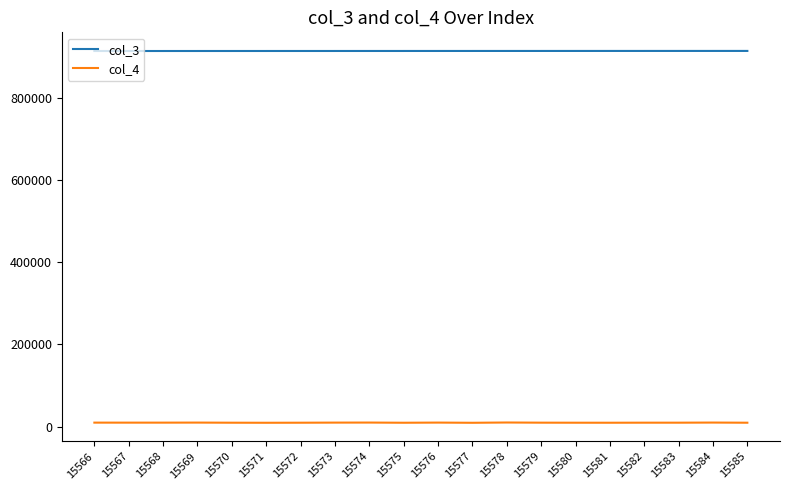

True or false: col_3 and col_4 cross at least once.

False